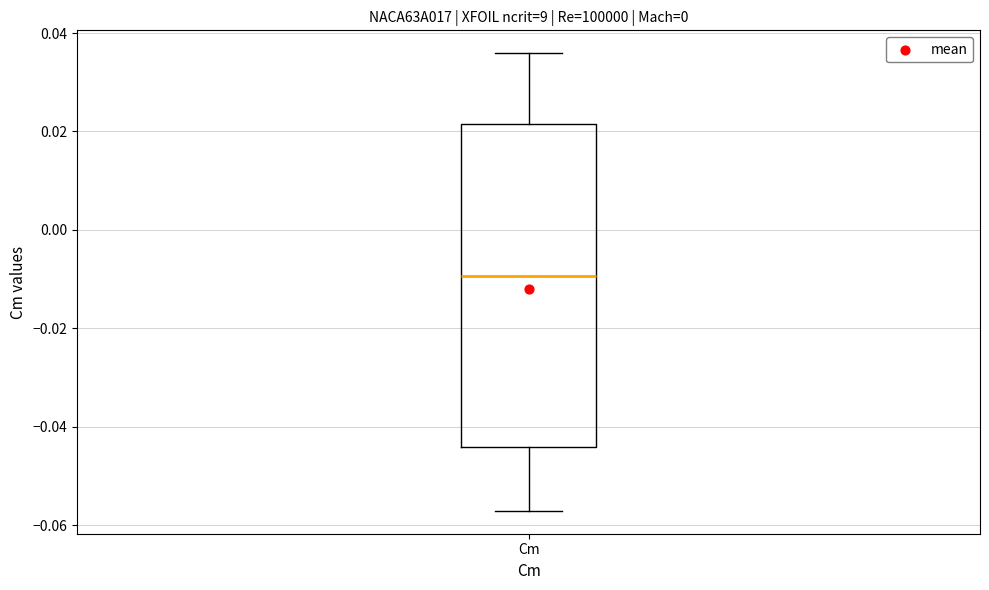

Where does the lower whisker of the box for Cm end on the y-axis? The values are not printed on the chart, so give them approximately, as read against the axis.

-0.058